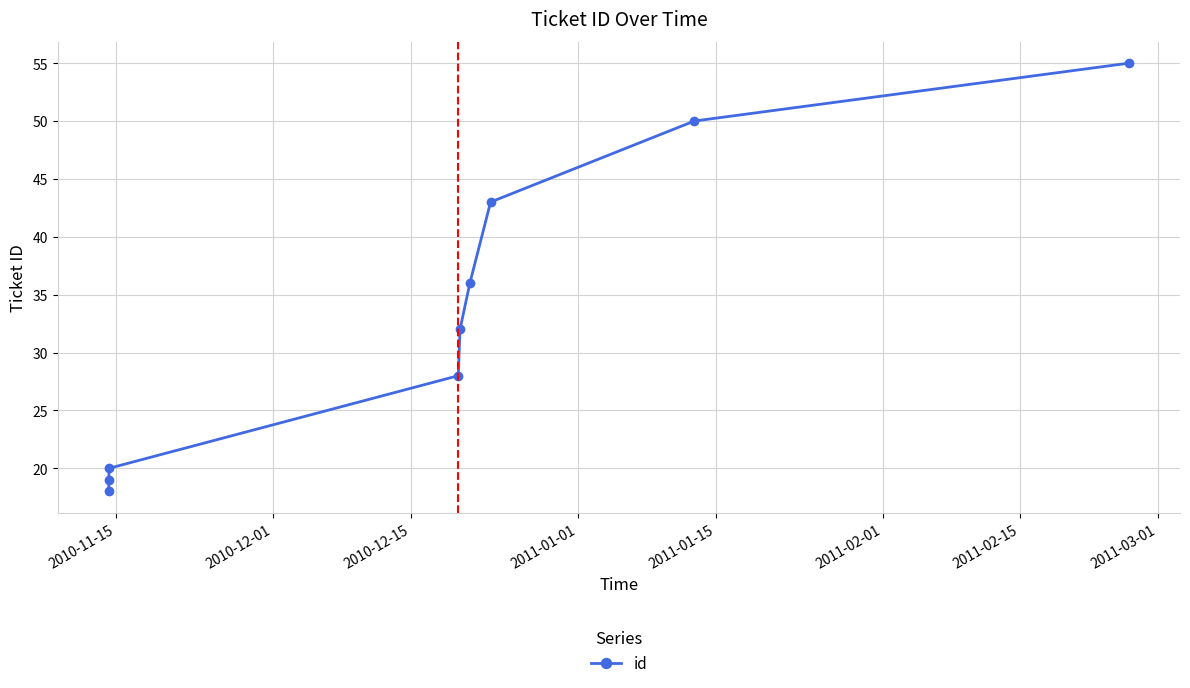

What is the average value?

33